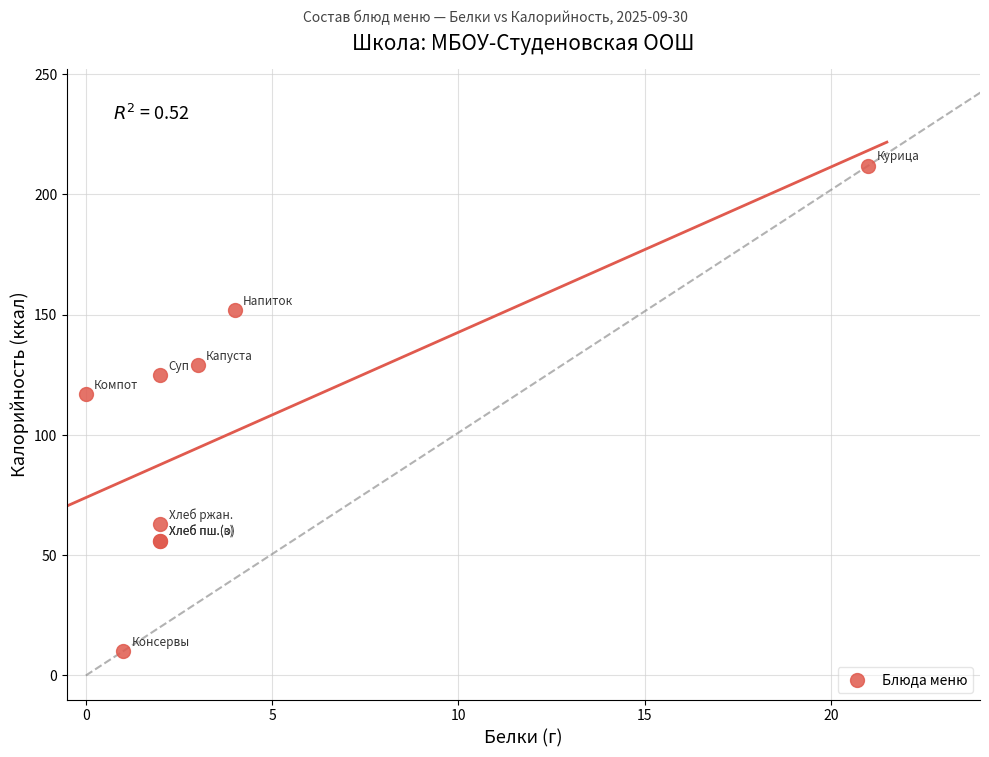

What Y value in the scatter plot is closest to 111?

117